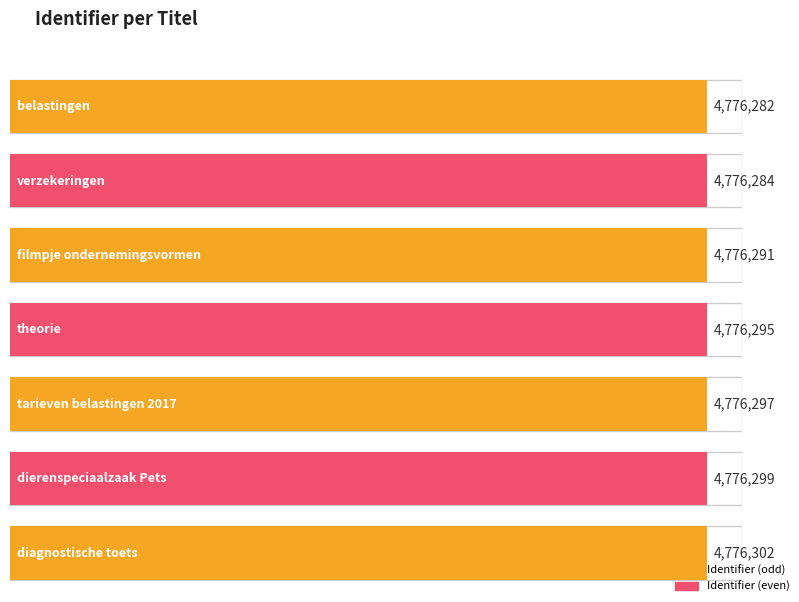

Rank the categories by value from highest to lowest.

diagnostische toets, dierenspeciaalzaak Pets, tarieven belastingen 2017, theorie, filmpje ondernemingsvormen, verzekeringen, belastingen